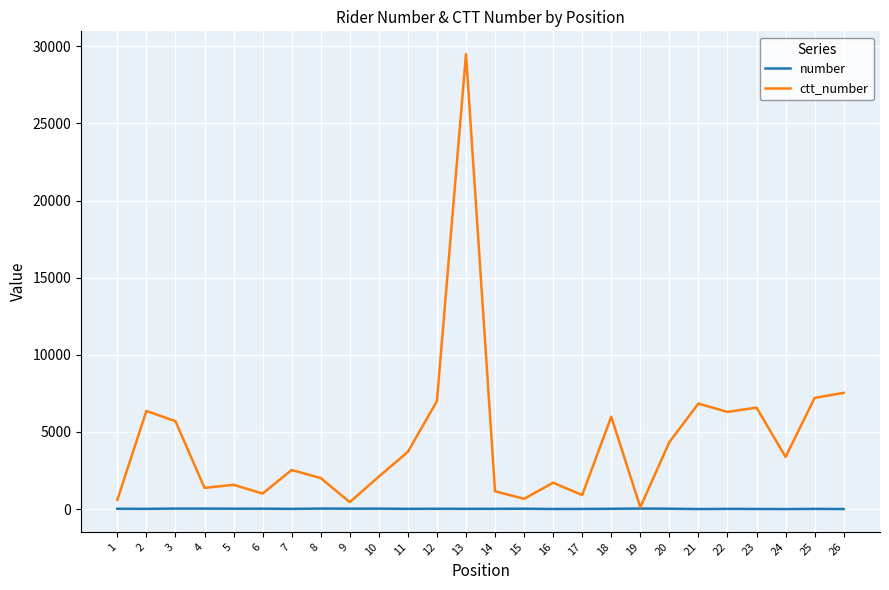

Which series has the widest spread of values?

ctt_number